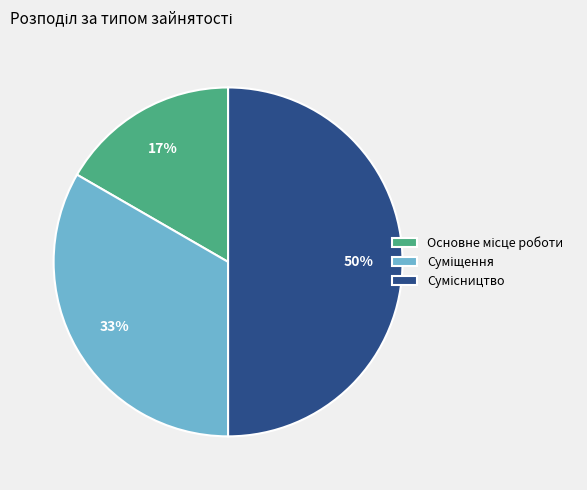

To the nearest percent, what is the difference between the largest and smallest slice percentages?

33%